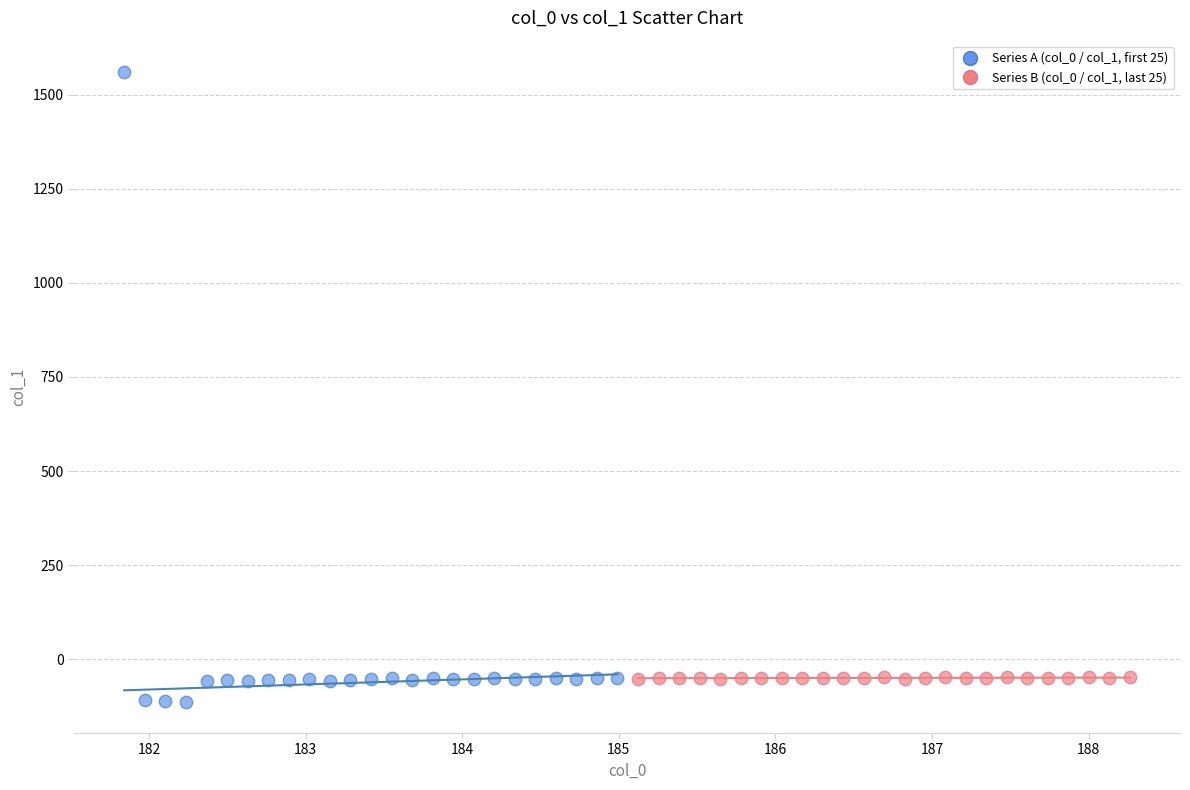

Which series has the largest Y range (max minus min)?

Series A (col_0 / col_1, first 25)